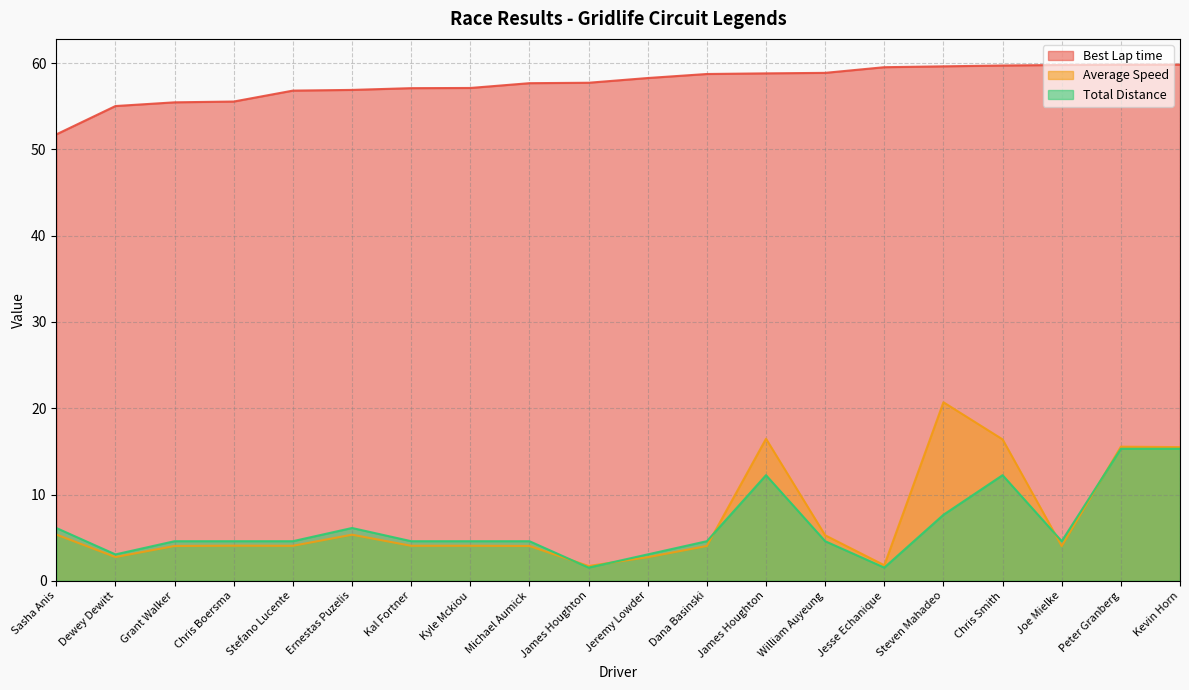

Read the Total Distance value at Ernestas Puzelis.

6.1